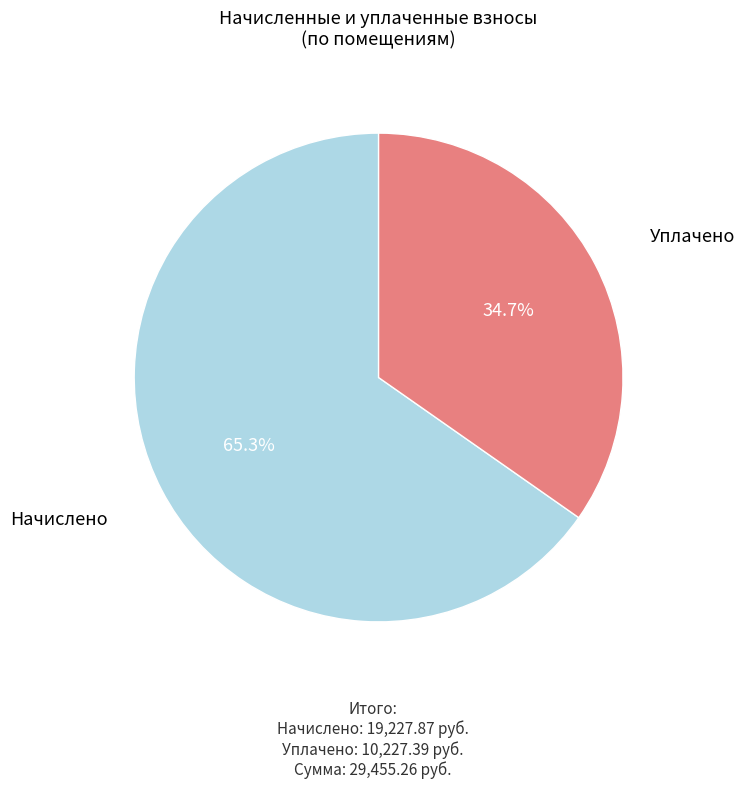

Which category has the biggest portion of the pie?

Начислено